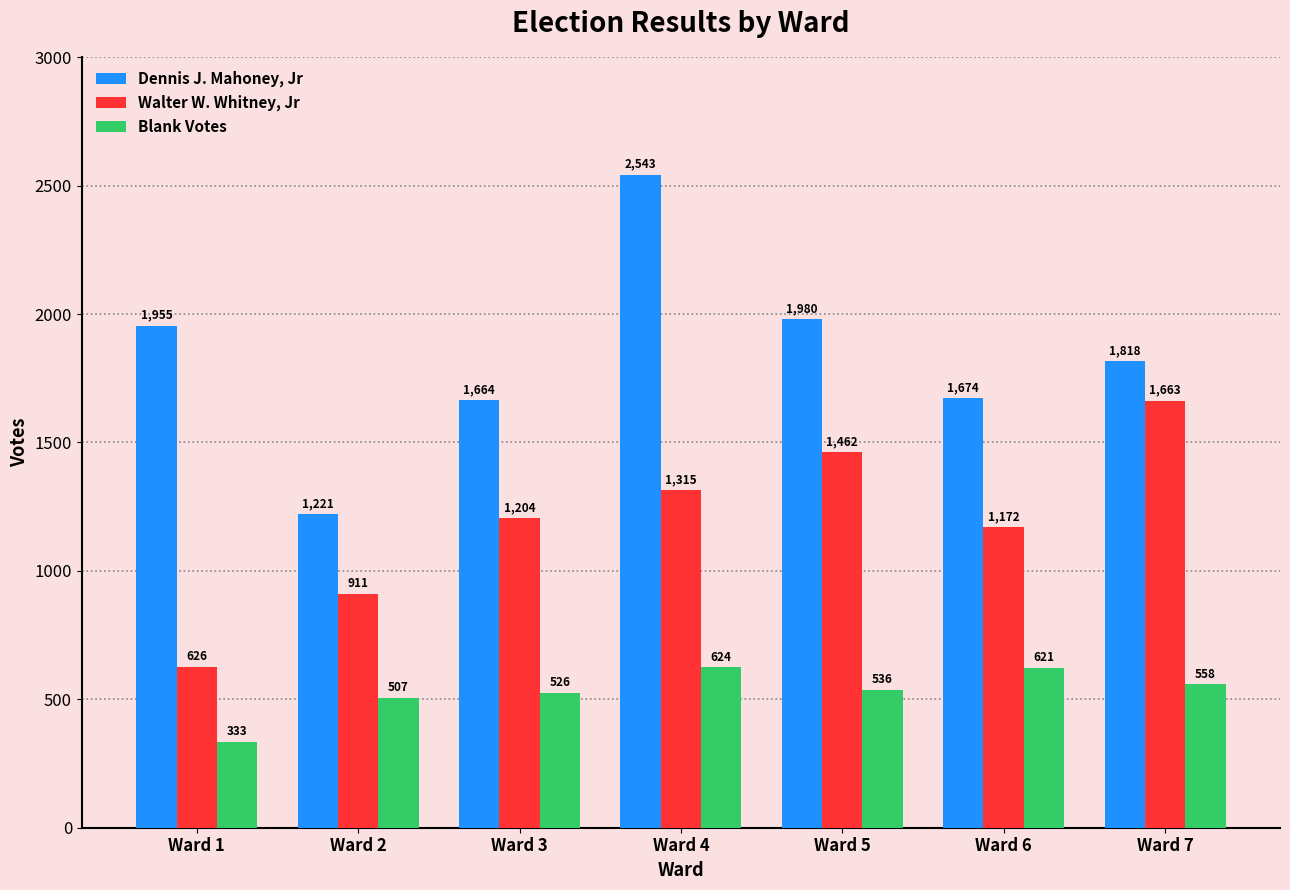

What is the value of the Dennis J. Mahoney, Jr bar at the 5th from the left?

1980